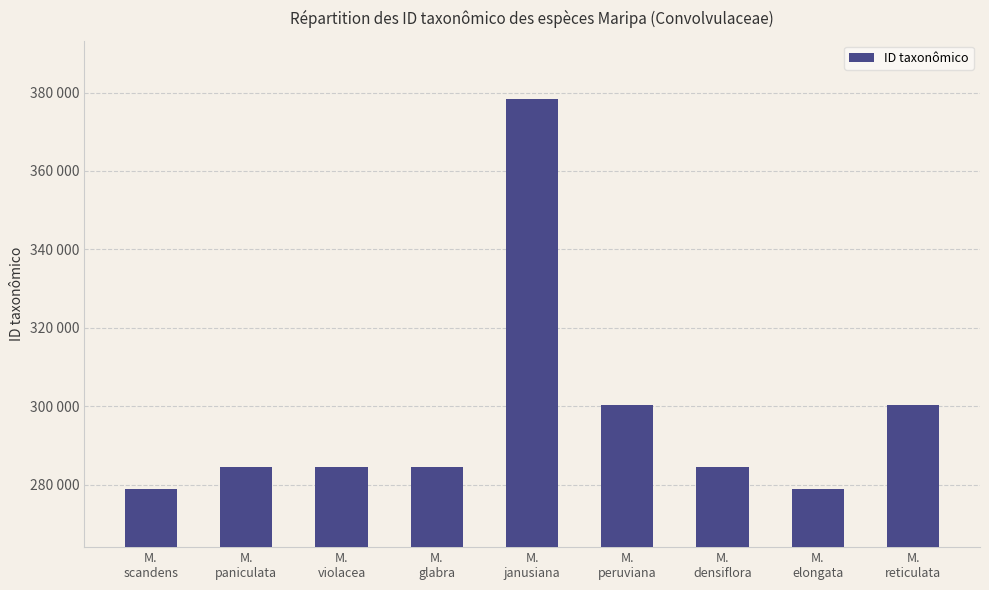

What is the greatest value displayed?

378303